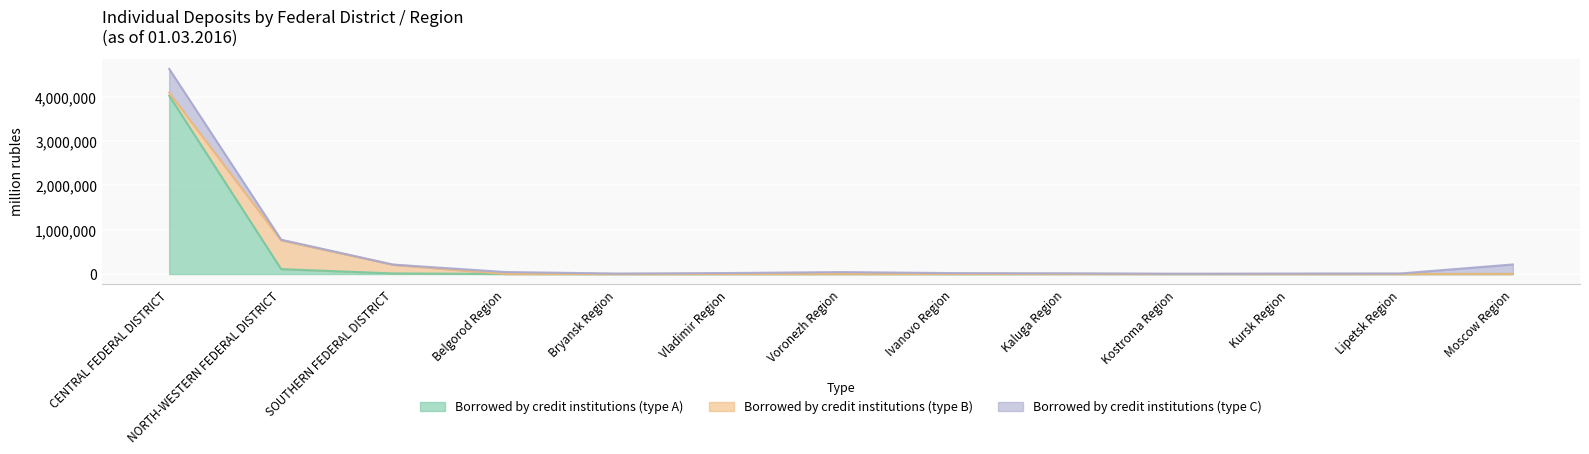

What is the average value of the Borrowed by credit institutions (type A) series?

319642